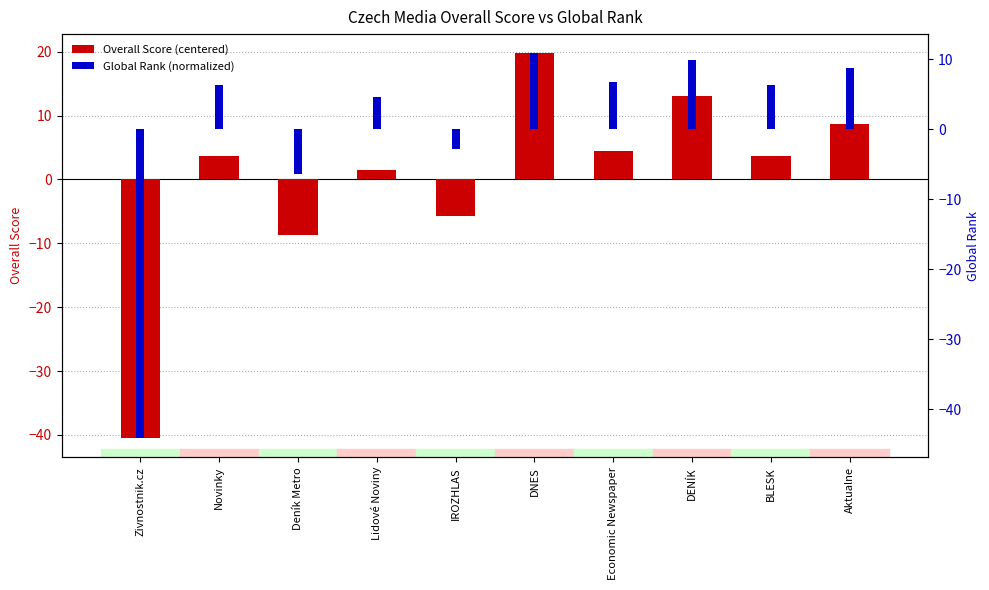

Which category has the lowest value in the Global Rank (normalized) series?

Zivnostnik.cz